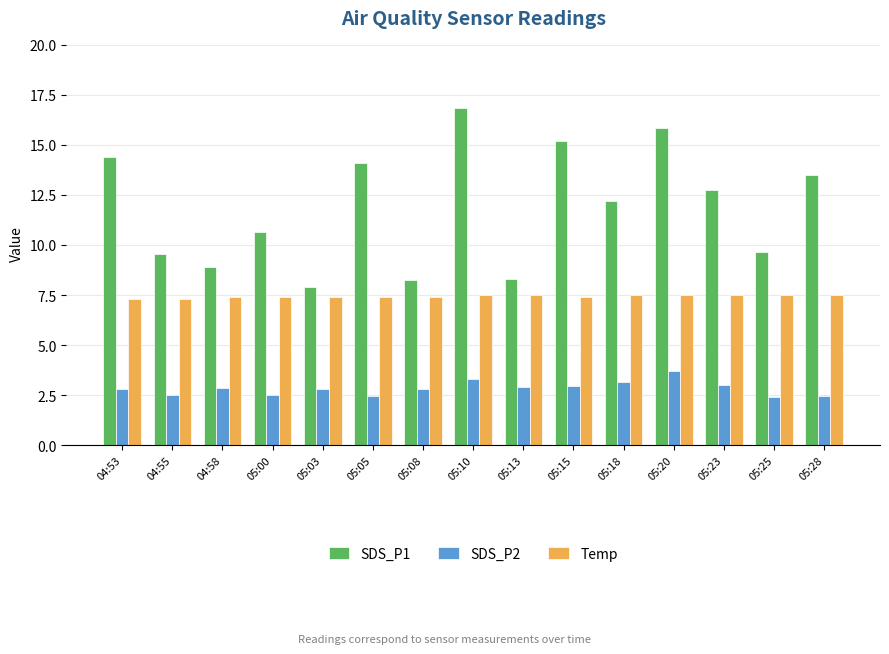

At which label is SDS_P1 closest to 12?

05:18